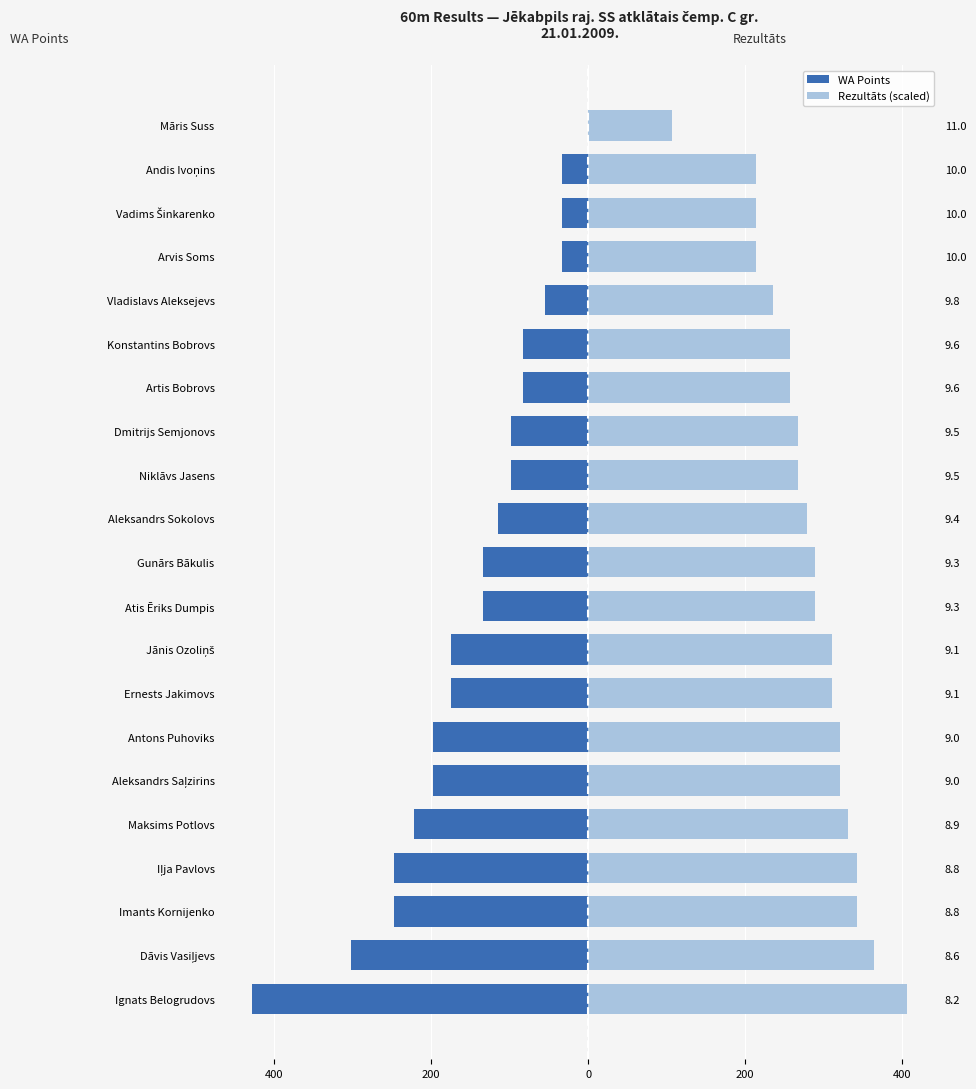

Is the value of Rezultāts (scaled) at Gunārs Bākulis greater than the value of WA Points at Gunārs Bākulis?

Yes